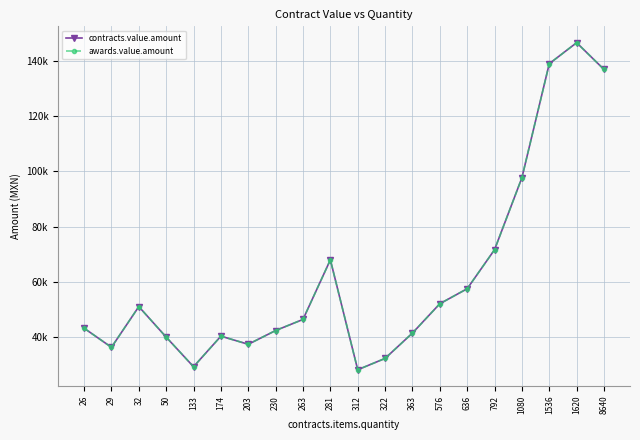

Which series changed the most between 203 and 312?

contracts.value.amount